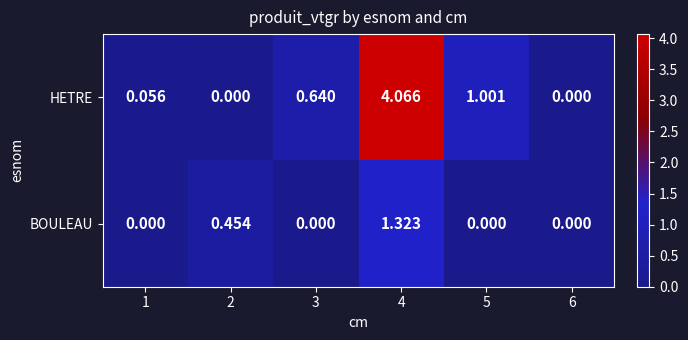

Which series has the largest total across all categories?

HETRE